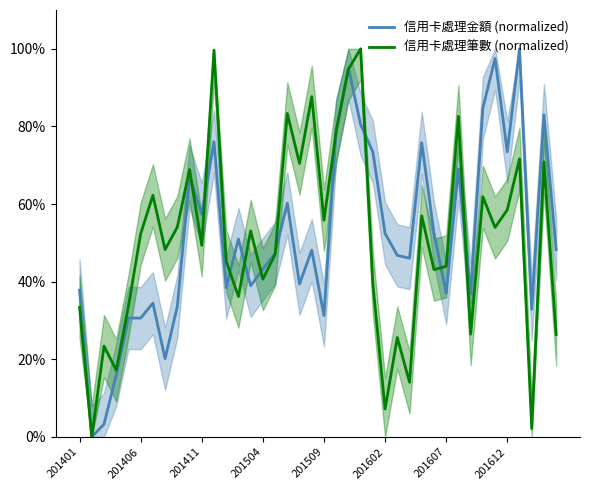

True or false: 信用卡處理金額 (normalized) has a value of 79.1 at 21.

True